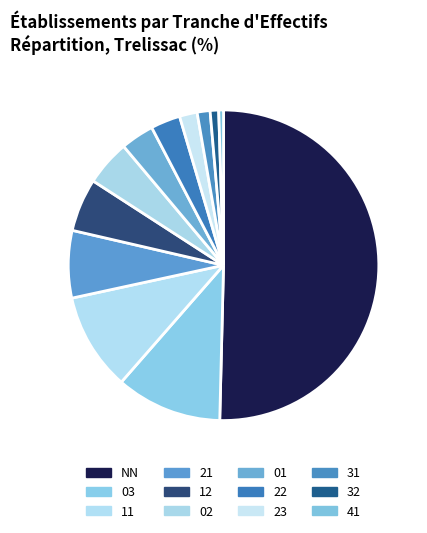

Which has a higher value, 12 or 02?

12